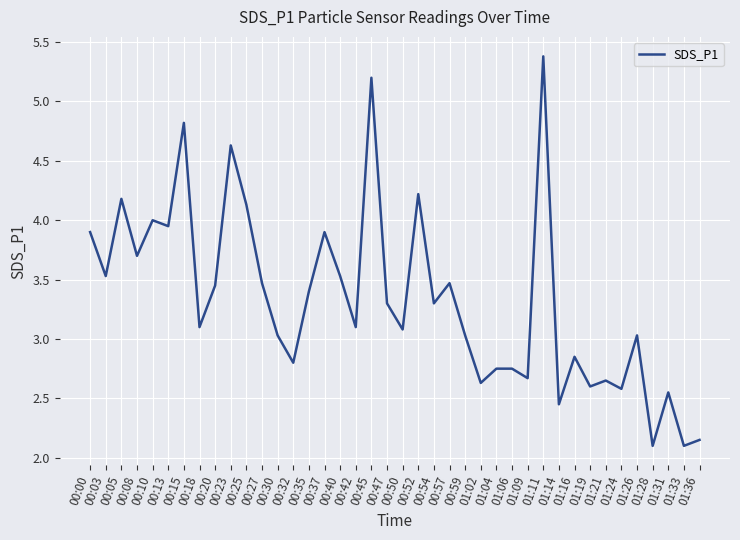

What is the average value?

3.3